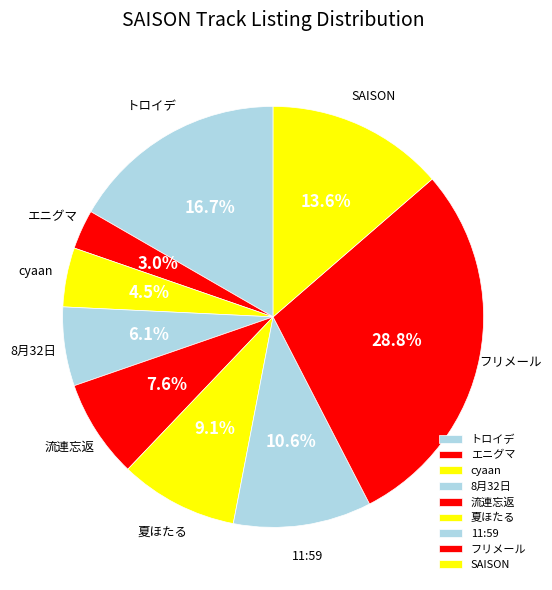

Do 夏ほたる and エニグマ together represent more than half of the pie?

No